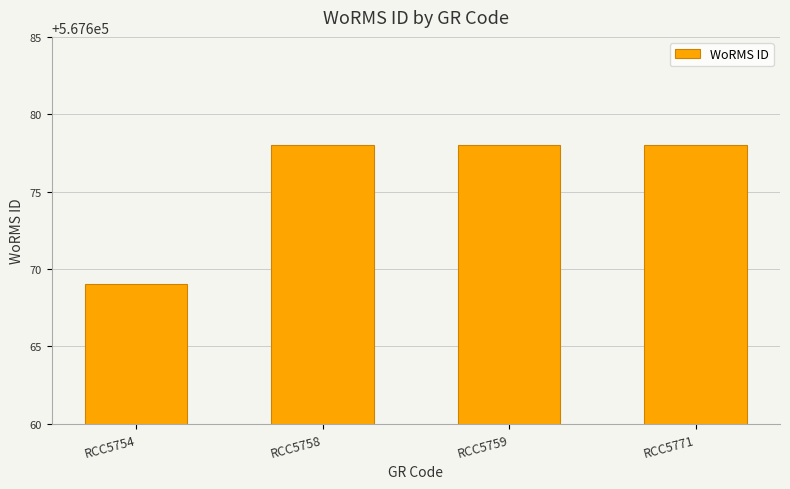

What is the average value?

567676